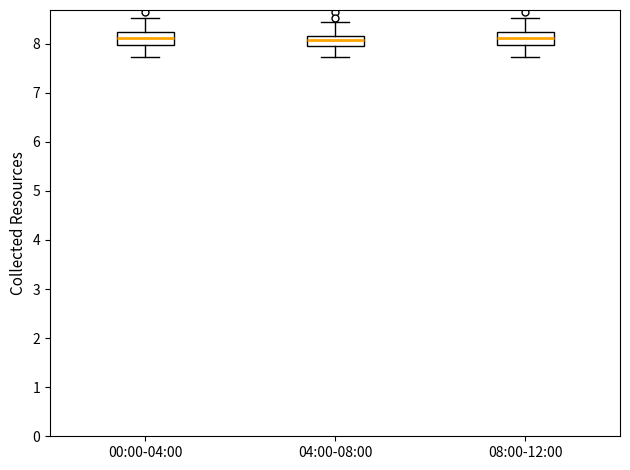

Reading left to right, read every box against the y-axis: the position of its median line, the range the box covers, and the ends of its whiskers. The values are not printed on the chart, so give them approximately, as read against the axis.

00:00-04:00: median 8.1, box 8.0 to 8.2, whiskers 7.7 to 8.5
04:00-08:00: median 8.1, box 8.0 to 8.2, whiskers 7.7 to 8.4
08:00-12:00: median 8.1, box 8.0 to 8.2, whiskers 7.7 to 8.5